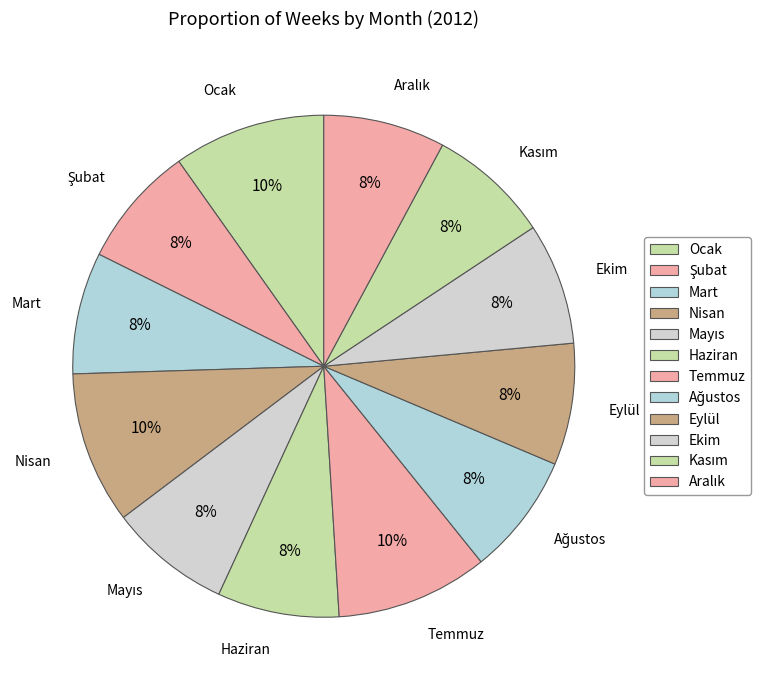

The Mart slice represents 21% of the pie. True or false?

False